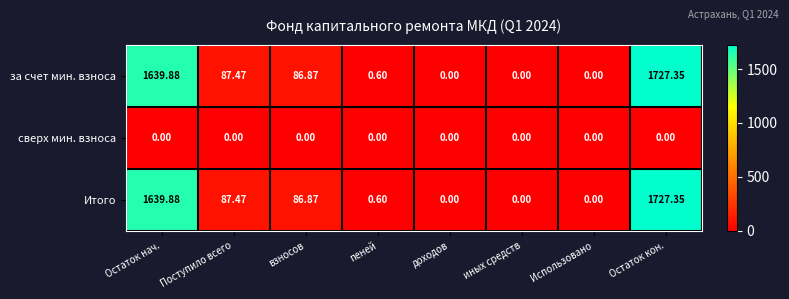

Is the value of сверх мин. взноса at доходов greater than the value of за счет мин. взноса at пеней?

No